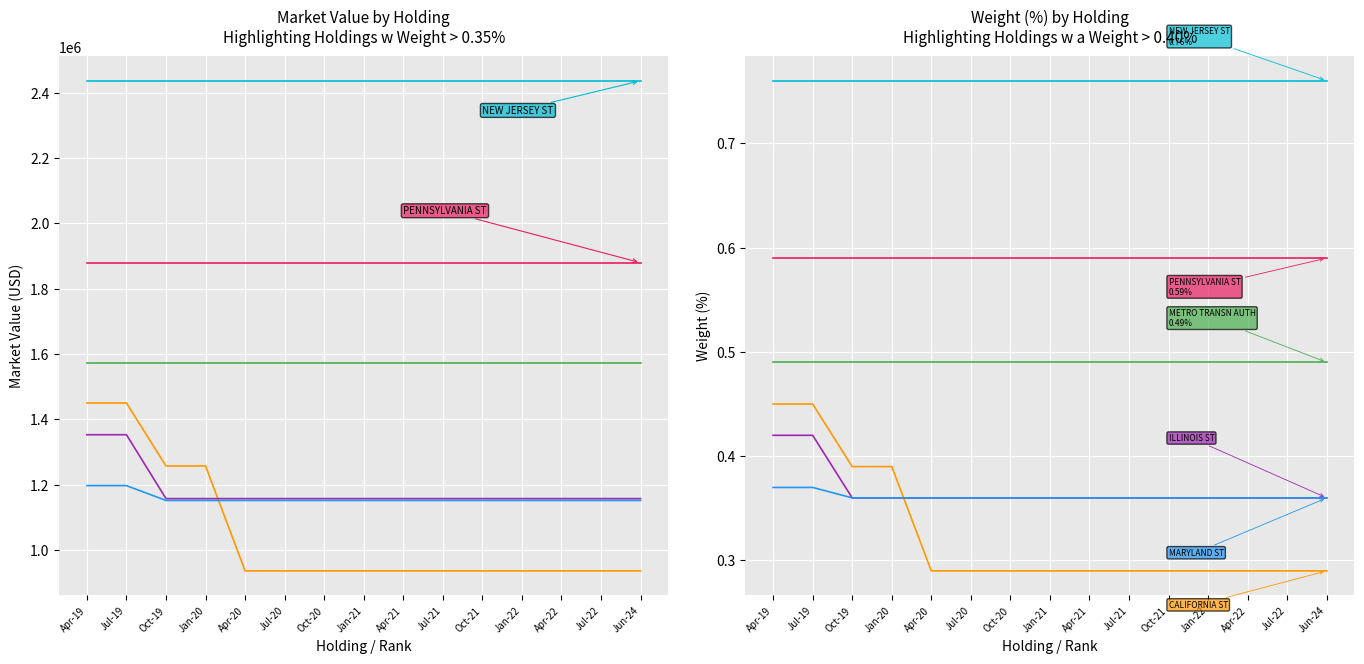

Reading left to right, list all the values displayed in this chart.

NEW JERSEY ST: 0.8	0.8	0.8	0.8	0.8	0.8	0.8	0.8	0.8	0.8	0.8	0.8	0.8	0.8	0.8
PENNSYLVANIA ST: 0.6	0.6	0.6	0.6	0.6	0.6	0.6	0.6	0.6	0.6	0.6	0.6	0.6	0.6	0.6
METROPOLITAN TRANSN AUTH N Y R: 0.5	0.5	0.5	0.5	0.5	0.5	0.5	0.5	0.5	0.5	0.5	0.5	0.5	0.5	0.5
CALIFORNIA ST: 0.5	0.5	0.4	0.4	0.3	0.3	0.3	0.3	0.3	0.3	0.3	0.3	0.3	0.3	0.3
ILLINOIS ST: 0.4	0.4	0.4	0.4	0.4	0.4	0.4	0.4	0.4	0.4	0.4	0.4	0.4	0.4	0.4
MARYLAND ST: 0.4	0.4	0.4	0.4	0.4	0.4	0.4	0.4	0.4	0.4	0.4	0.4	0.4	0.4	0.4